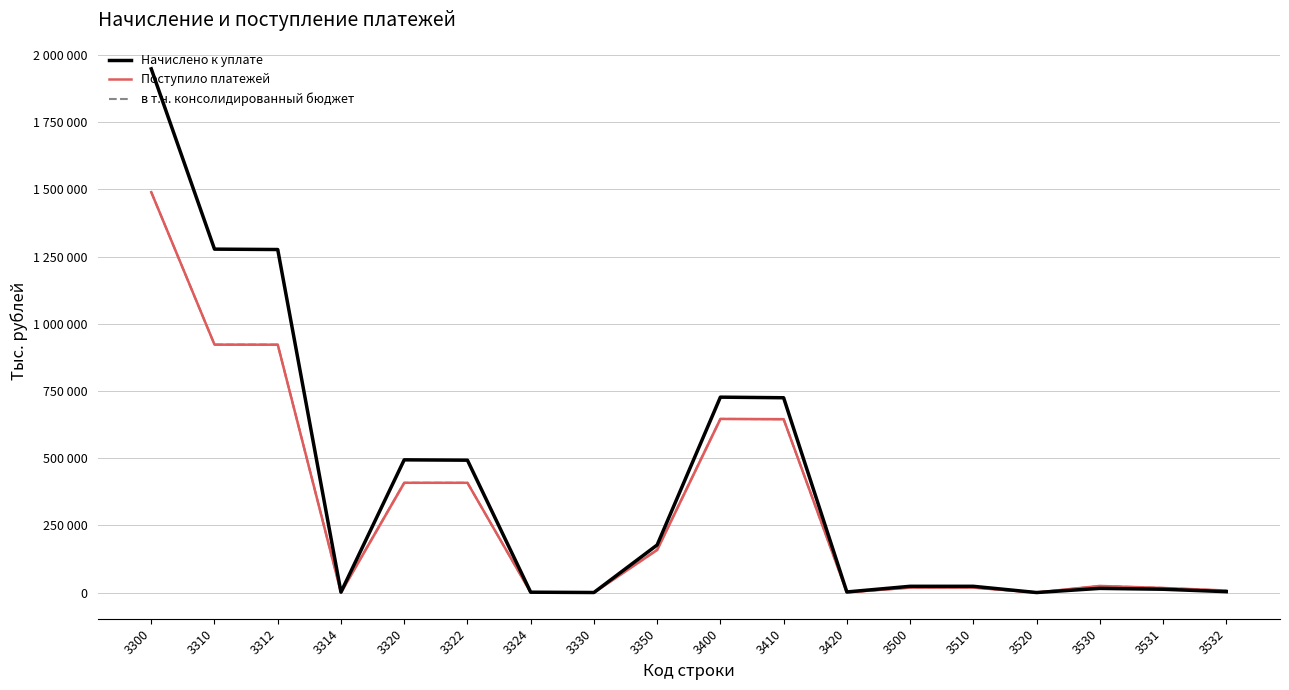

How many data points in Поступило платежей are less than 24546?

9